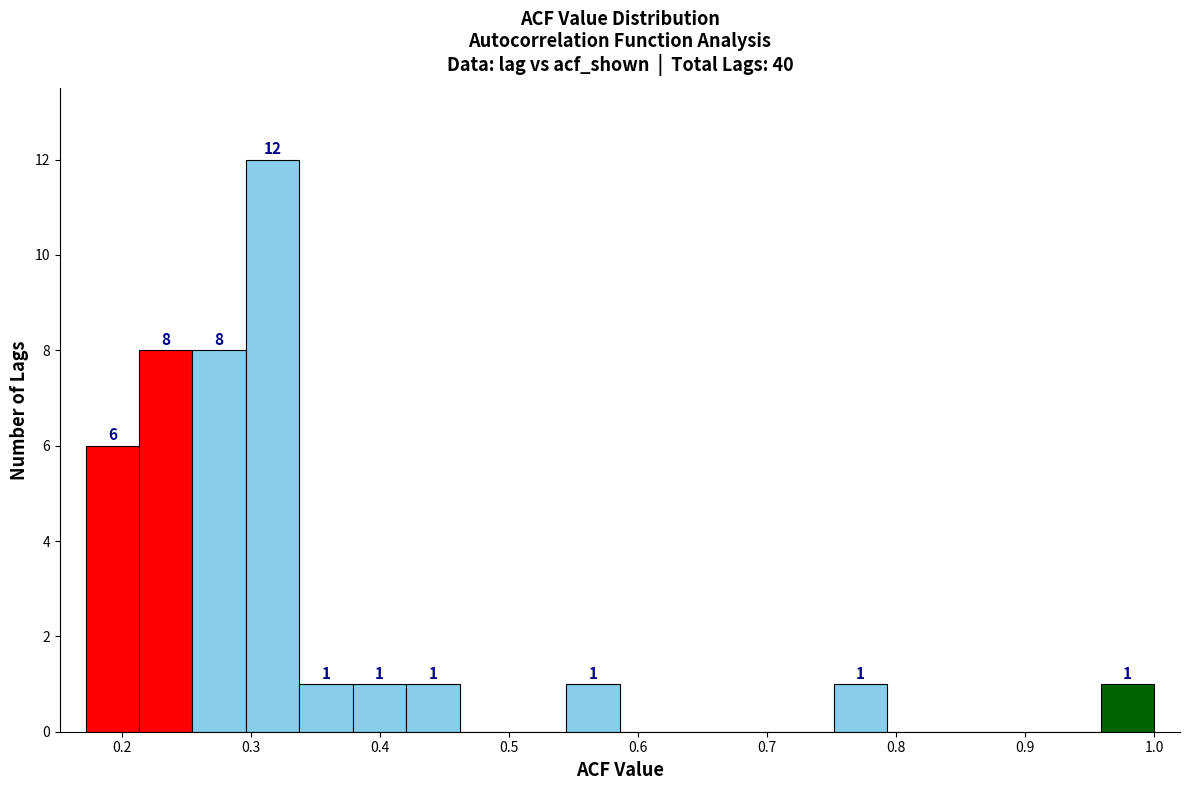

Which range on the x-axis has the tallest bar?

0.30 to 0.34